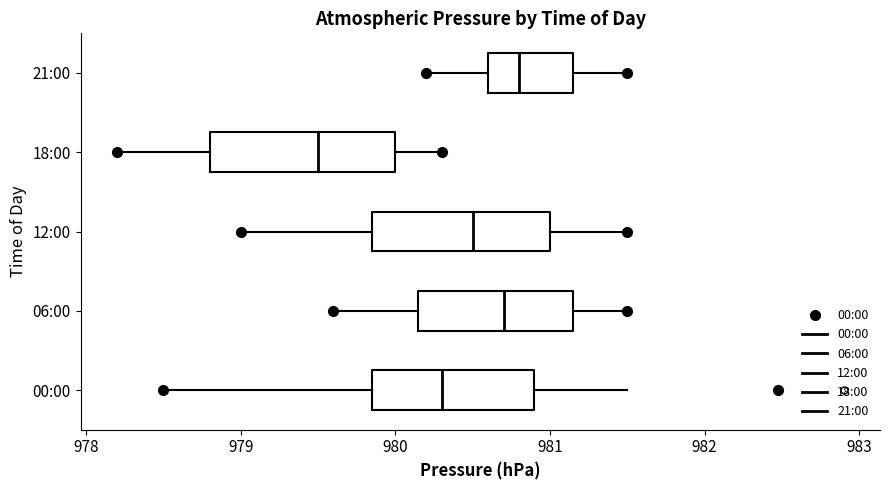

Where does the median line of the box for 00:00 sit on the x-axis? The values are not printed on the chart, so give them approximately, as read against the axis.

980.3